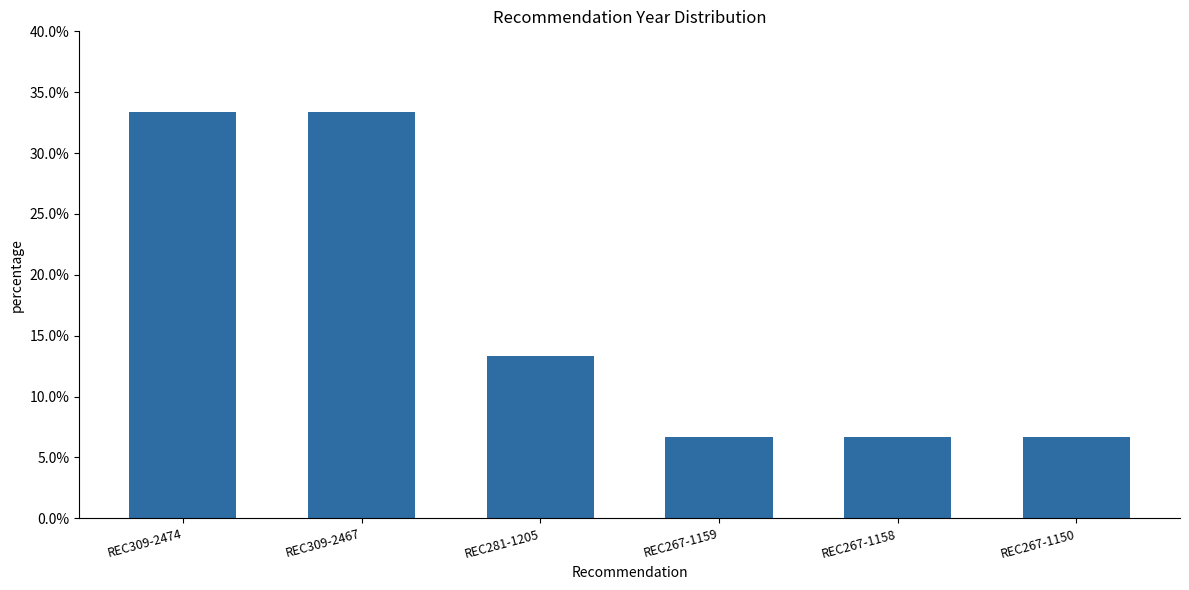

Which has a higher value, REC267-1150 or REC267-1158?

REC267-1150